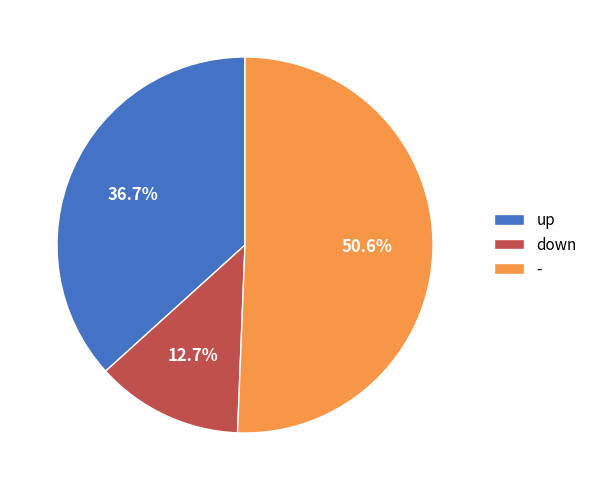

Count the number of slices in the pie.

3